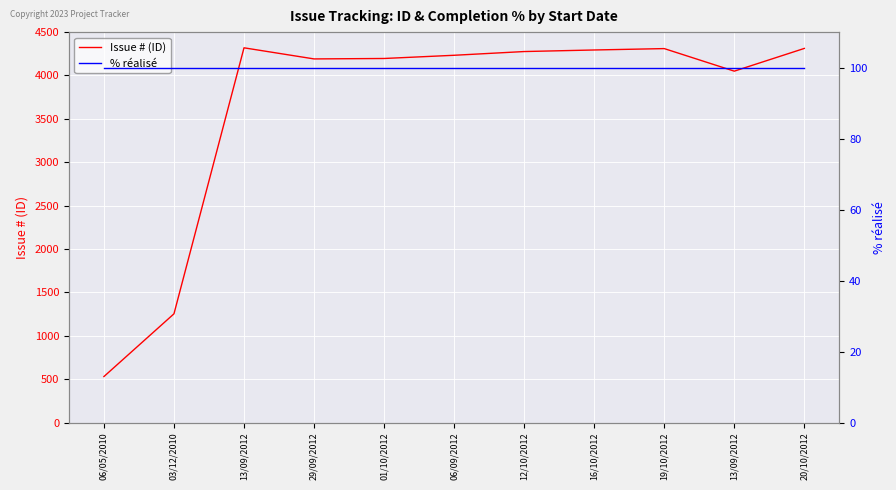

True or false: % réalisé and Issue # (ID) intersect in this chart.

False